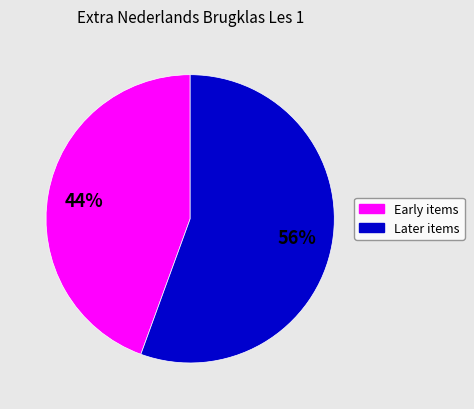

To the nearest percent, what is the average slice percentage?

50%